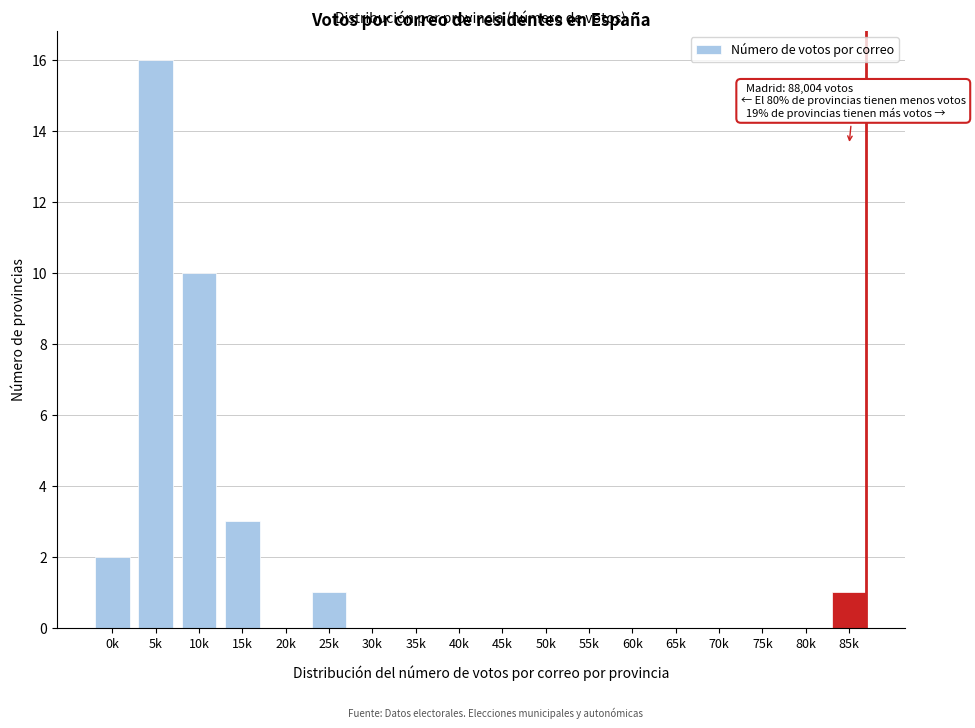

Reading left to right, extract all data points from this chart.

0k=2	5k=16	10k=10	15k=3	20k=0	25k=1	30k=0	35k=0	40k=0	45k=0	50k=0	55k=0	60k=0	65k=0	70k=0	75k=0	80k=0	85k=1